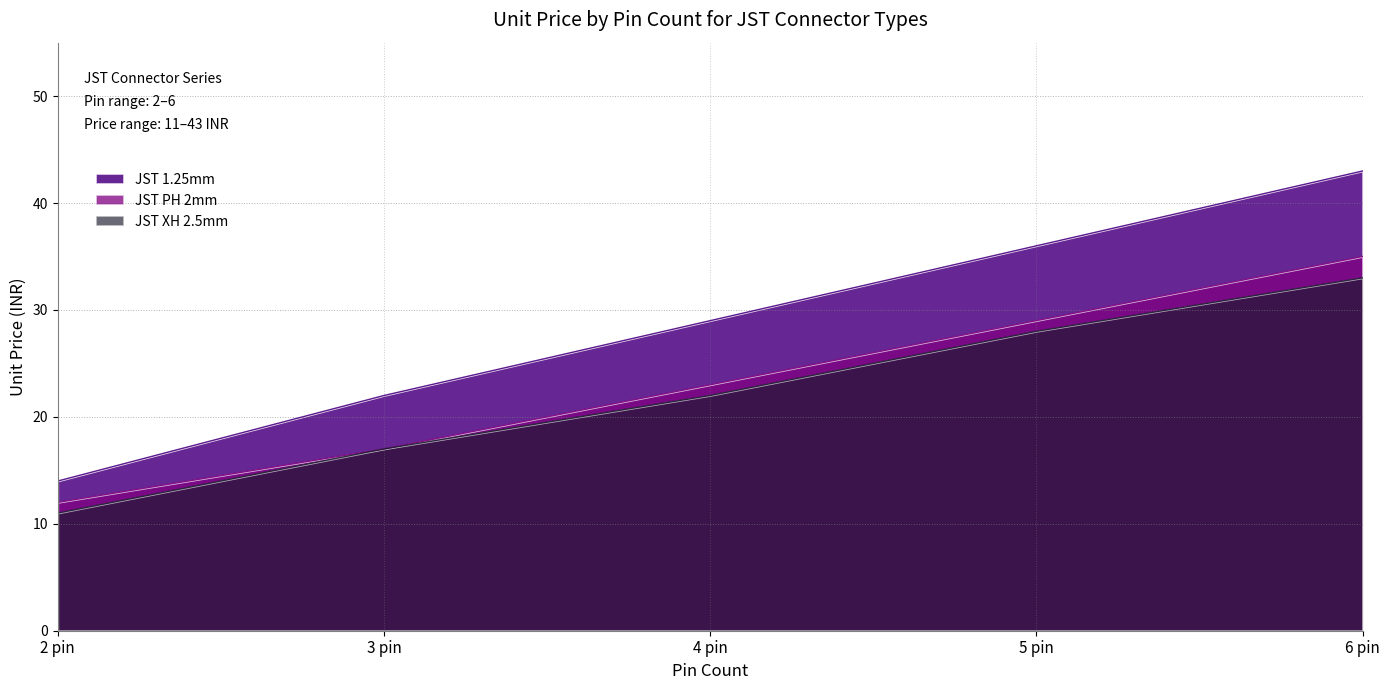

What is the average value of the JST PH 2mm series?

23